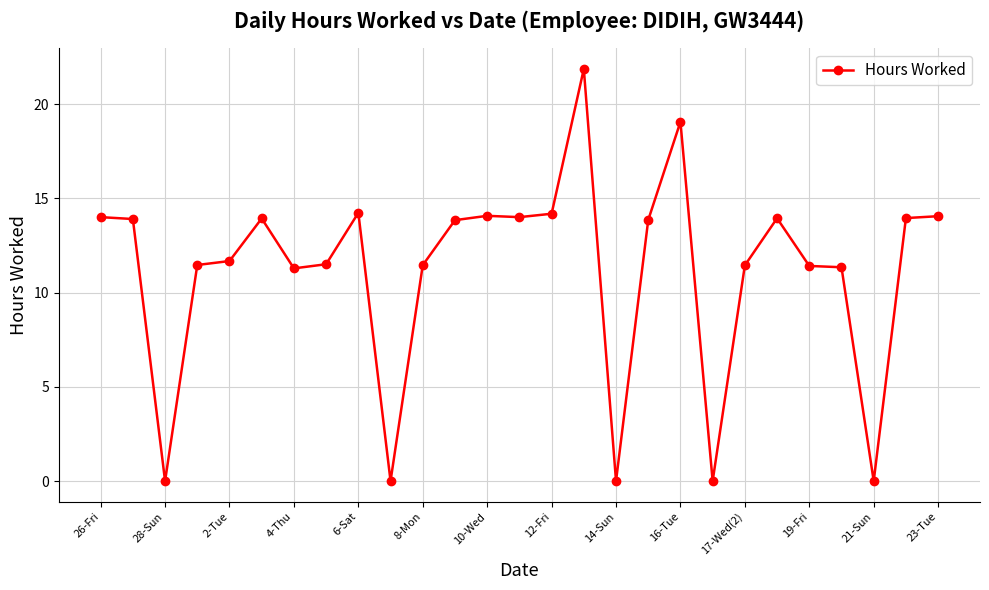

What is the sum of all values?

300.6